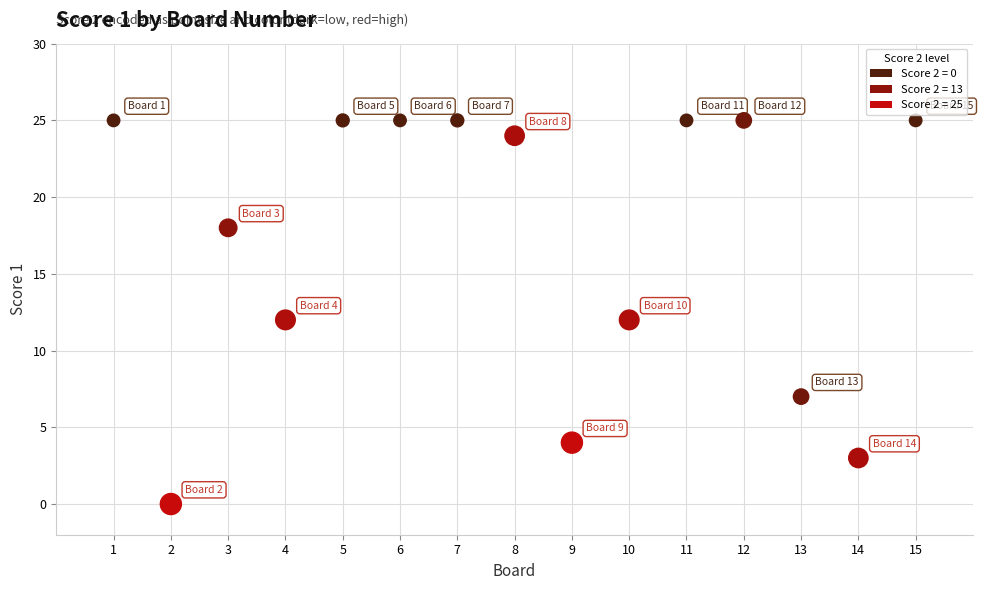

What is the range of X values (max minus min)?

14